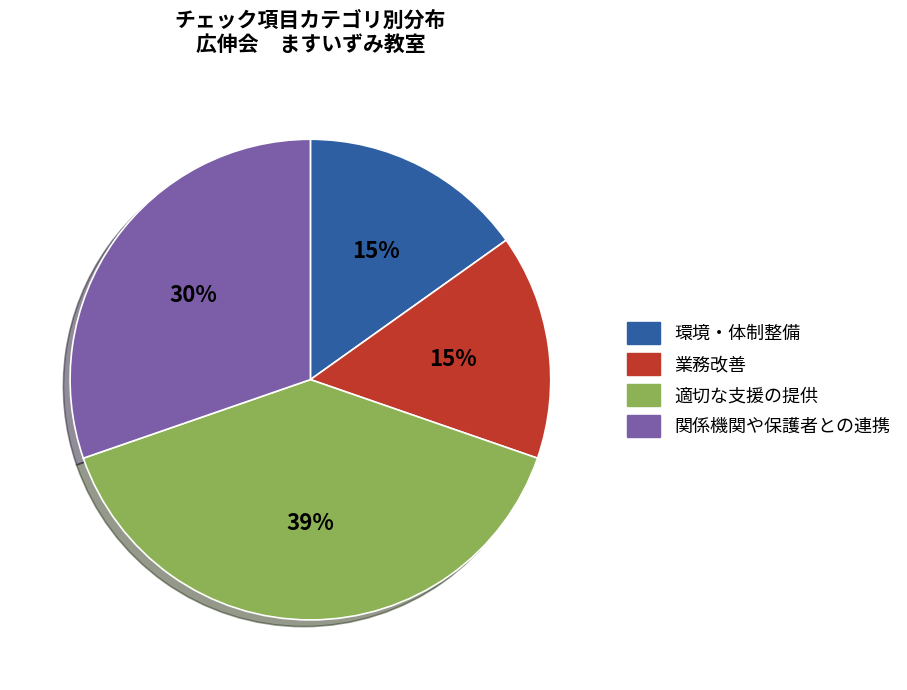

Is the sum of 関係機関や保護者との連携 and 環境・体制整備 greater than half?

No